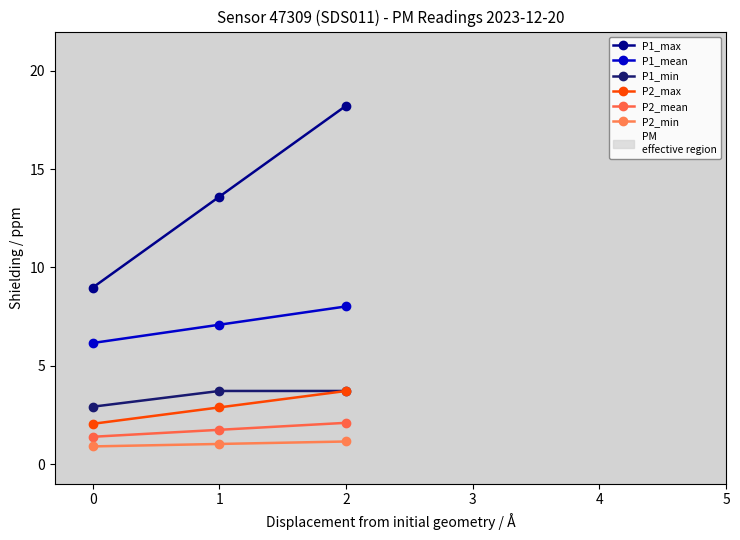

Reading left to right, transcribe all the data shown in this chart.

P1_max: 0=9.0	1=13.6	2=18.2
P1_mean: 0=6.2	1=7.1	2=8.0
P1_min: 0=2.9	1=3.7	2=3.7
P2_max: 0=2.0	1=2.9	2=3.7
P2_mean: 0=1.4	1=1.7	2=2.1
P2_min: 0=0.9	1=1.0	2=1.1